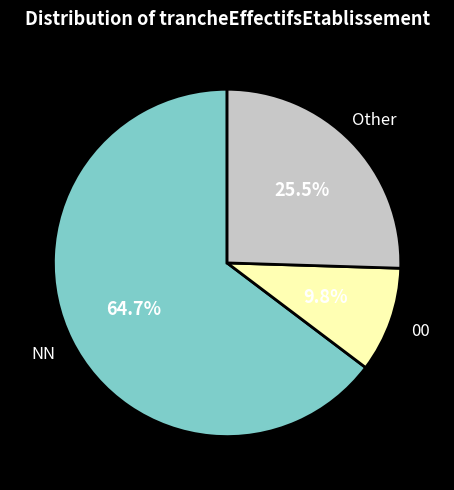

Which category has the smallest portion of the pie?

00